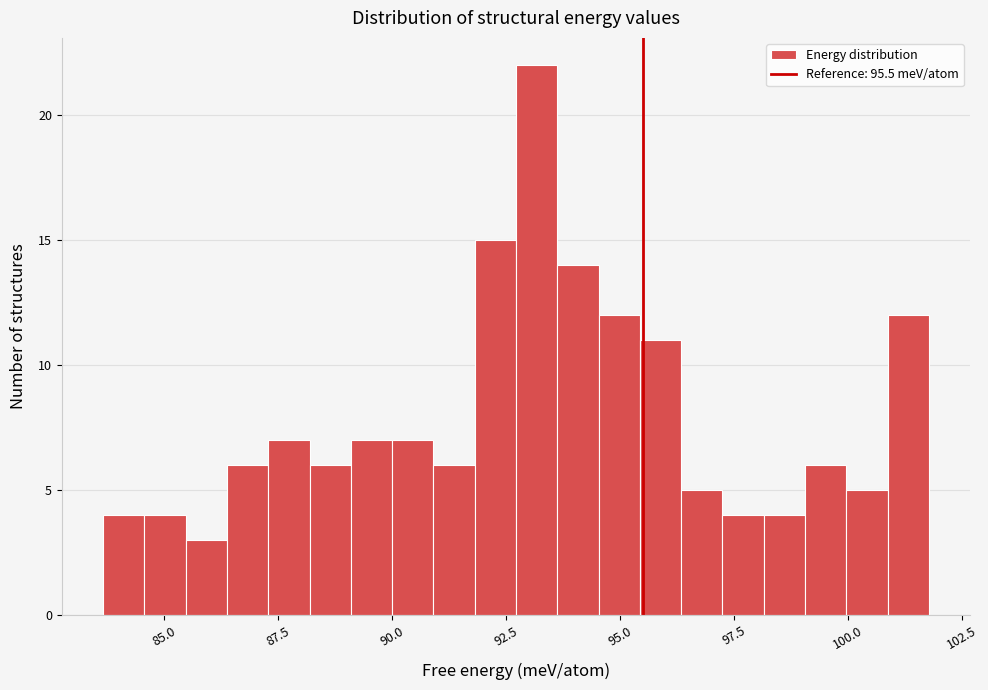

Read against the x-axis, roughly where is the centre of the tallest bar?

93.0